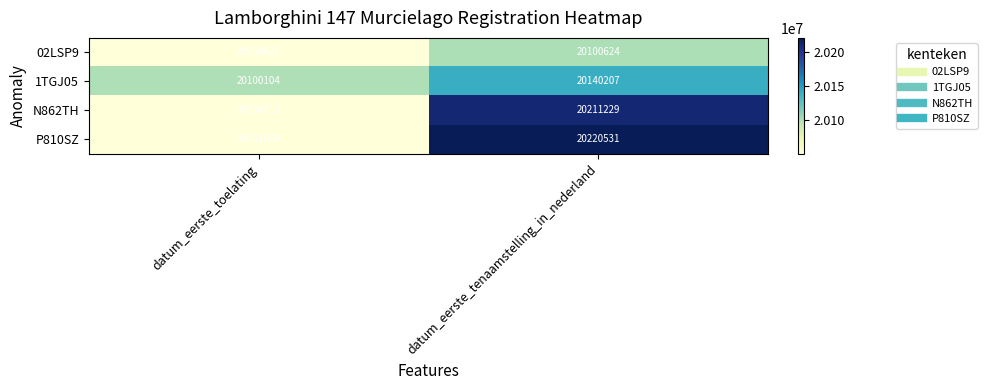

Count the number of categories in the chart.

2